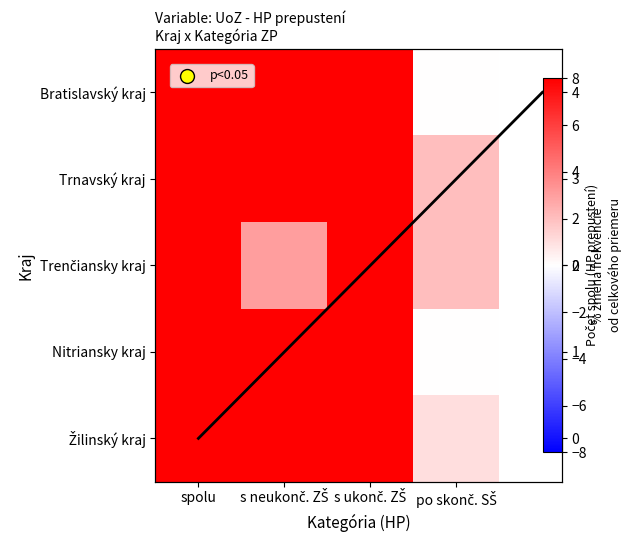

At how many categories does at least one series exceed 43?

2